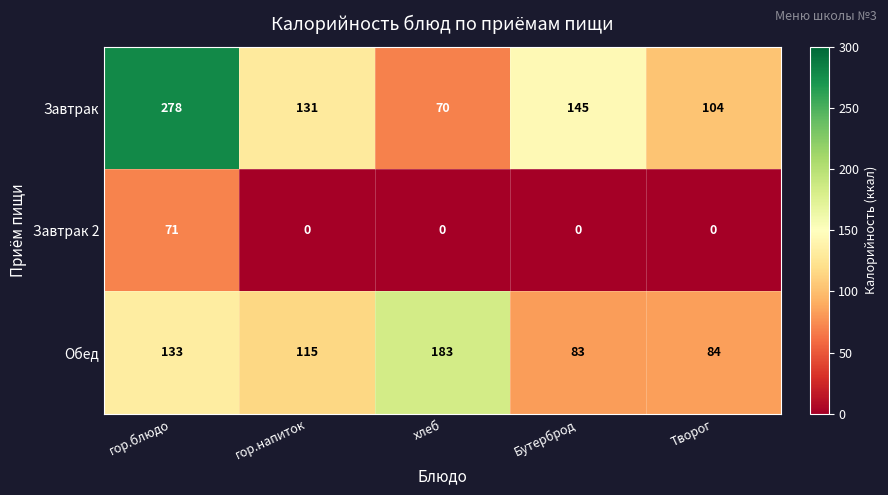

Which label corresponds to the largest value in the chart?

гор.блюдо